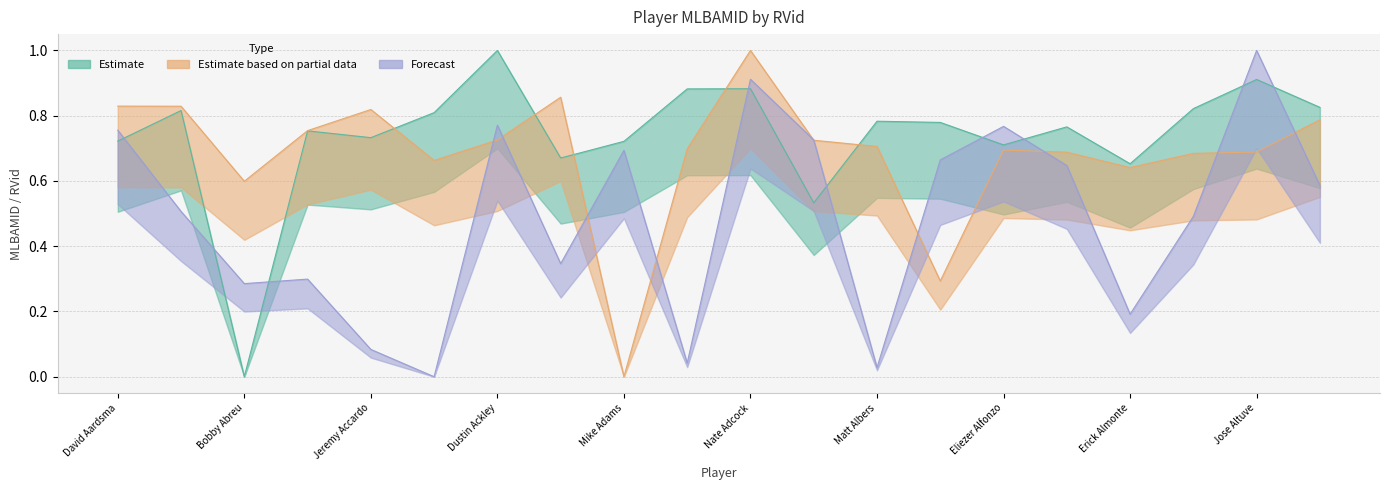

Reading left to right, transcribe all the data shown in this chart.

Estimate: 0.7	0.8	0.0	0.8	0.7	0.8	1.0	0.7	0.7	0.9	0.9	0.5	0.8	0.8	0.7	0.8	0.7	0.8	0.9	0.8
Estimate based on partial data: 0.8	0.8	0.6	0.8	0.8	0.7	0.7	0.9	0.0	0.7	1.0	0.7	0.7	0.3	0.7	0.7	0.6	0.7	0.7	0.8
Forecast: 0.8	0.5	0.3	0.3	0.1	0.0	0.8	0.3	0.7	0.0	0.9	0.7	0.0	0.7	0.8	0.6	0.2	0.5	1.0	0.6